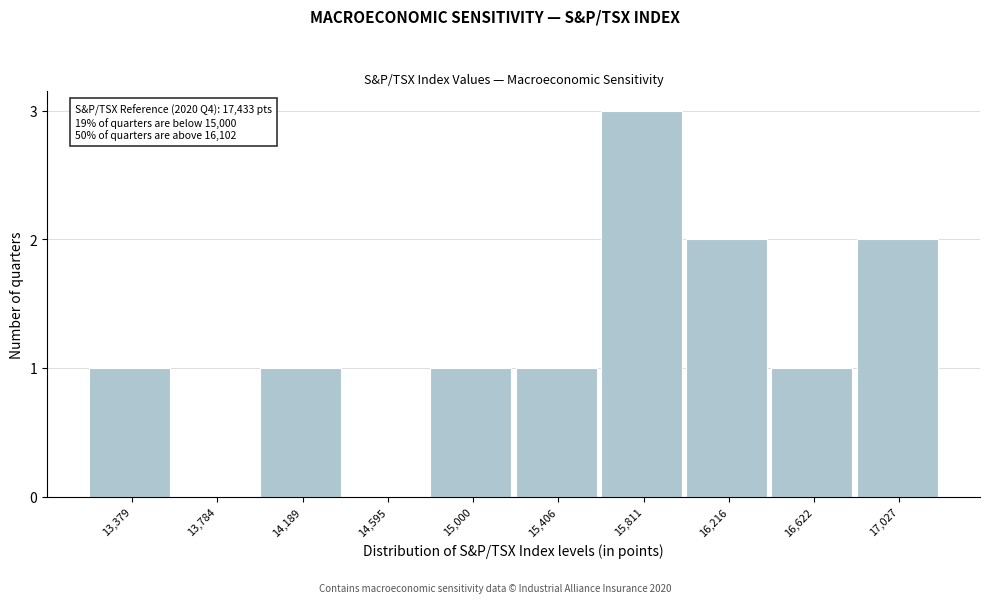

Reading left to right, what are all the values shown in this chart?

13,379=1	13,784=0	14,189=1	14,595=0	15,000=1	15,406=1	15,811=3	16,216=2	16,622=1	17,027=2